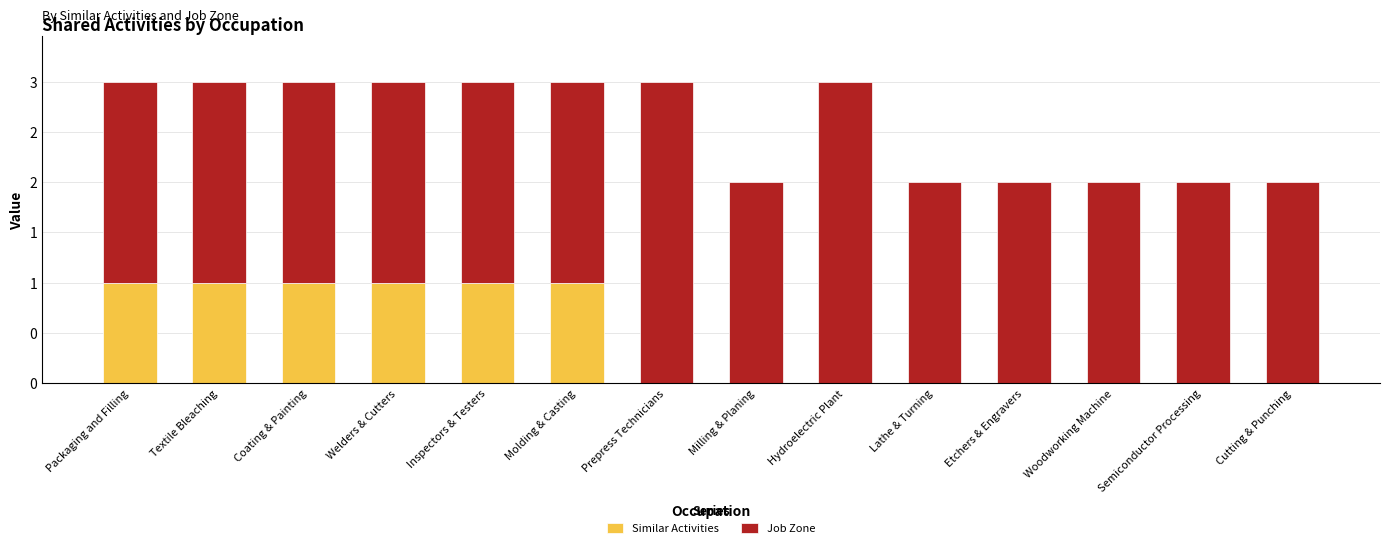

List the series in order of their overall mean, highest first.

Job Zone, Similar Activities